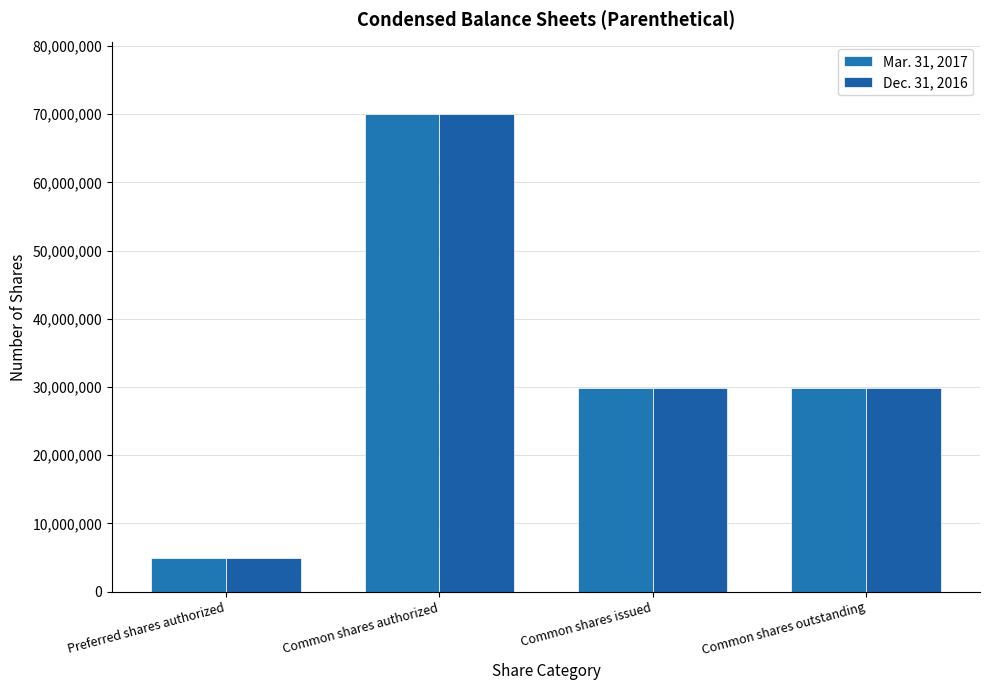

What is the label of the 4th bar from the right?

Preferred shares authorized